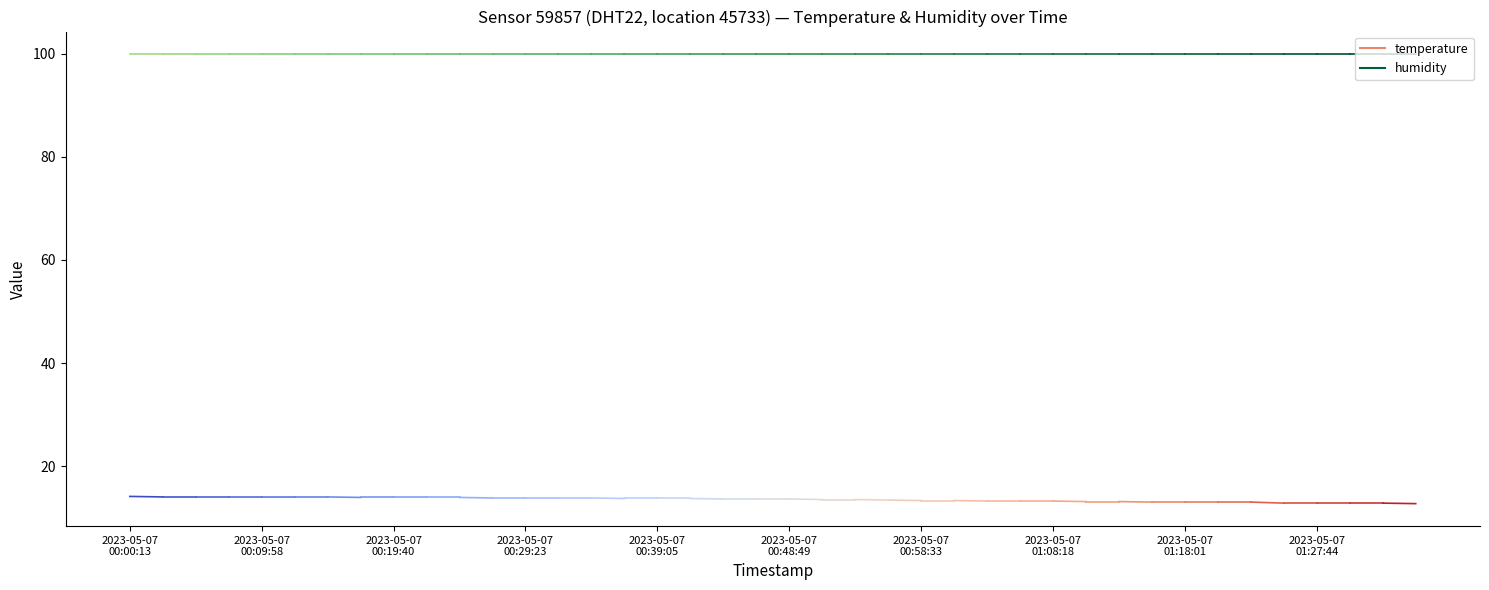

What is the value of the humidity point at the 1st from the left?

99.9